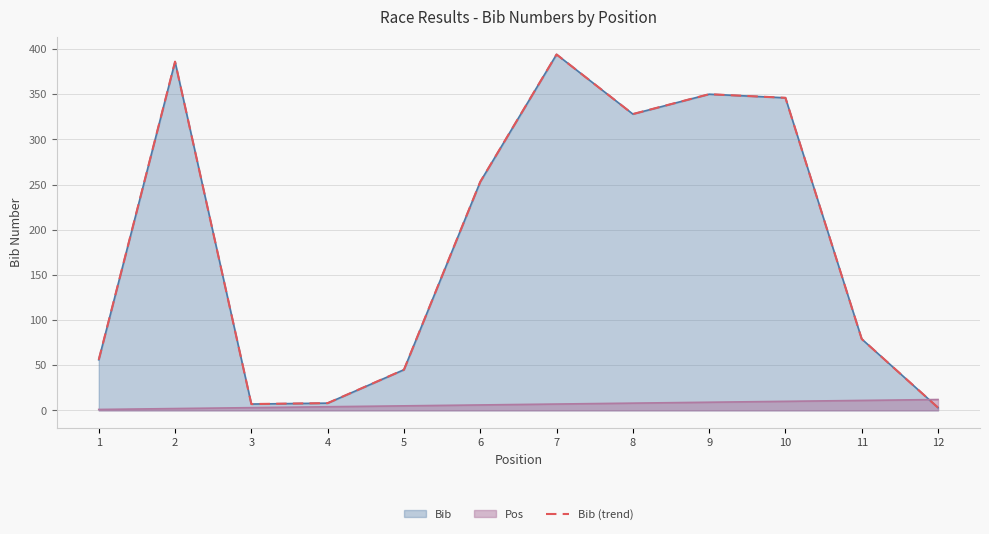

Rank the categories by value from highest to lowest.

7, 2, 9, 10, 8, 6, 11, 1, 5, 4, 3, 12